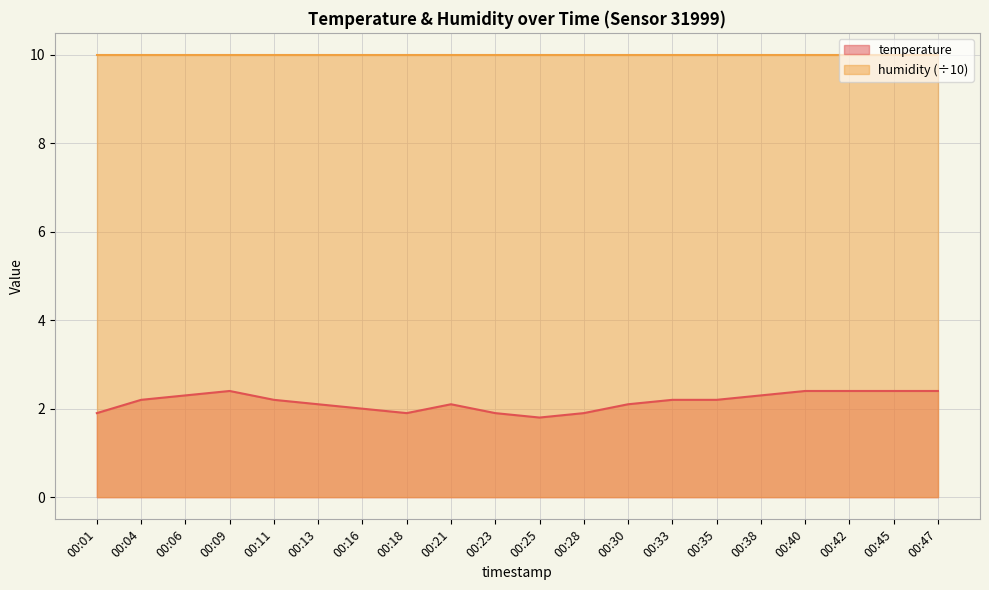

What is the sum of the values at 00:42 and 00:38?

4.7